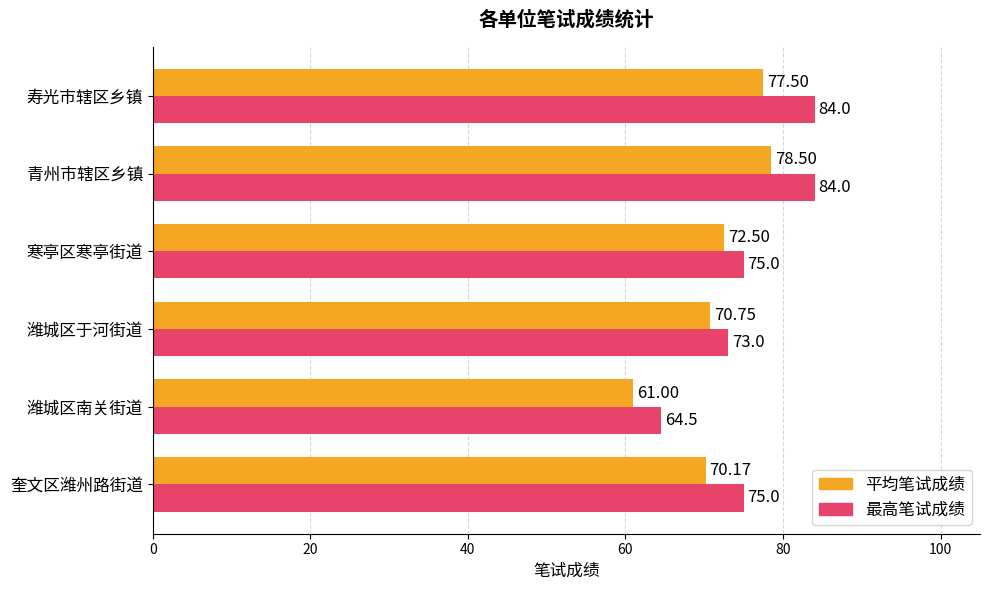

Rank the categories by 平均笔试成绩 value from lowest to highest.

潍城区南关街道, 奎文区潍州路街道, 潍城区于河街道, 寒亭区寒亭街道, 寿光市辖区乡镇, 青州市辖区乡镇